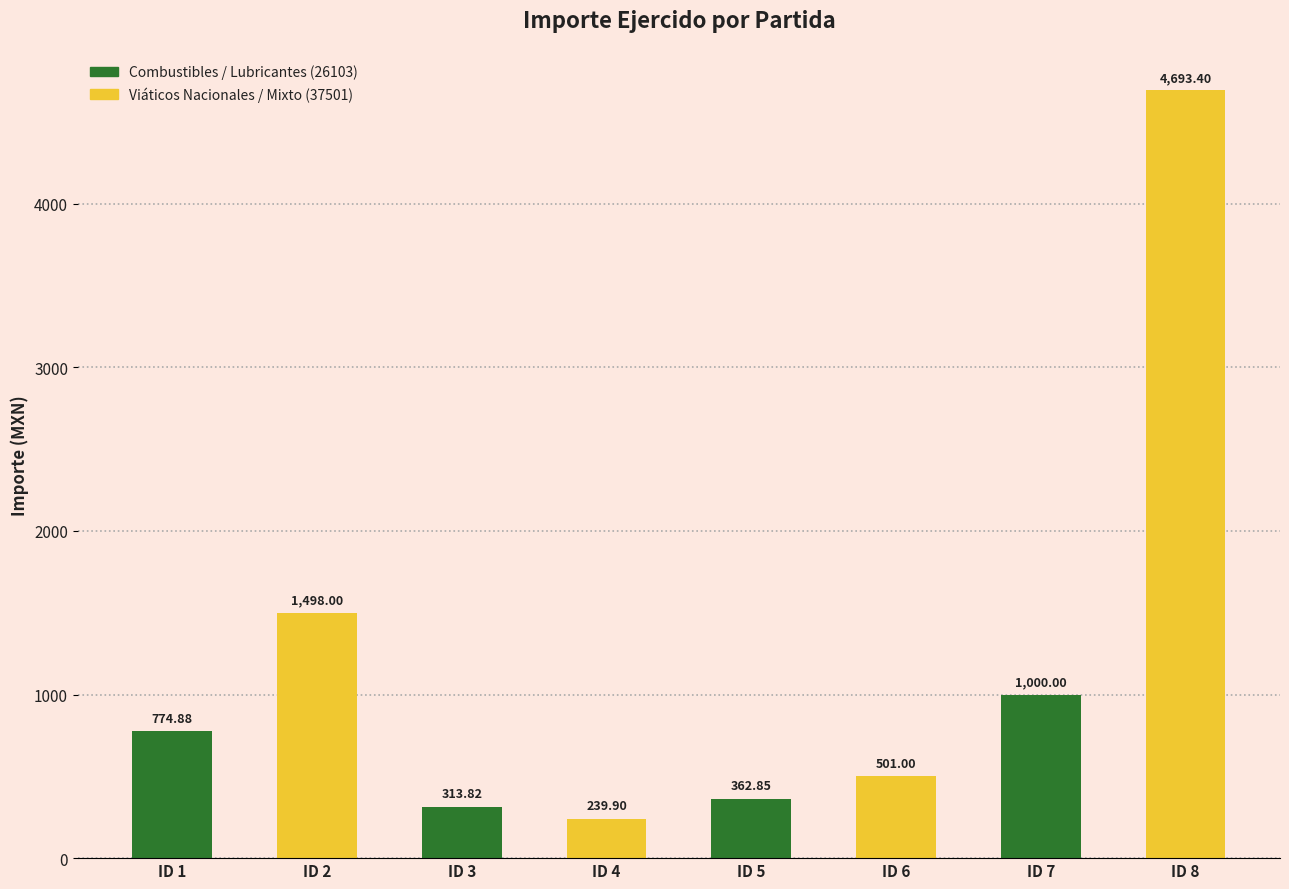

Where does the data first go above 774?

ID 1